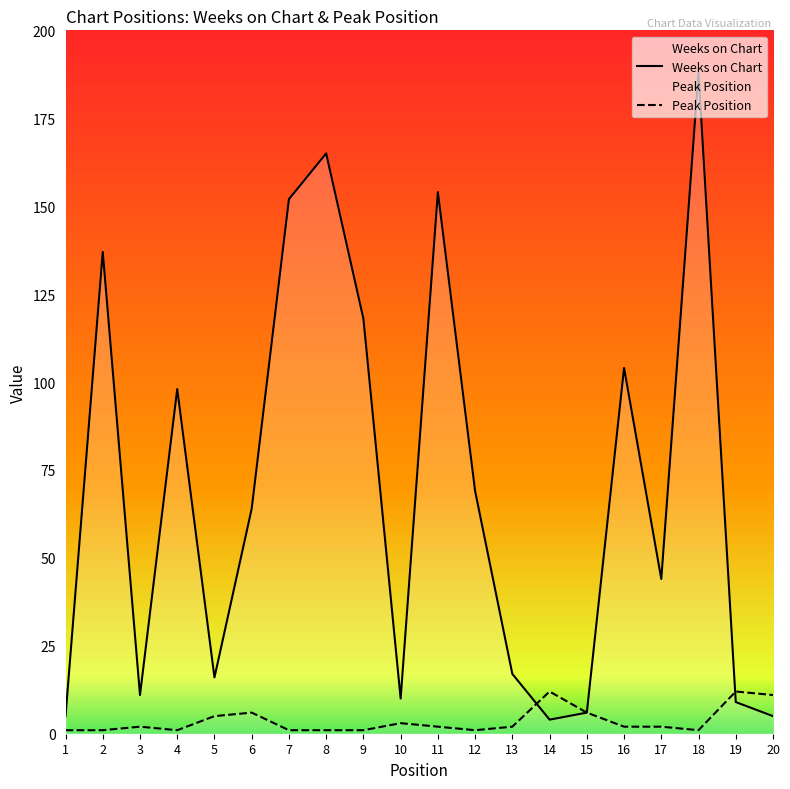

Reading left to right, what are all the values shown in this chart?

Weeks on Chart: 1=5	2=137	3=11	4=98	5=16	6=64	7=152	8=165	9=118	10=10	11=154	12=69	13=17	14=4	15=6	16=104	17=44	18=188	19=9	20=5
Peak Position: 1=1	2=1	3=2	4=1	5=5	6=6	7=1	8=1	9=1	10=3	11=2	12=1	13=2	14=12	15=6	16=2	17=2	18=1	19=12	20=11